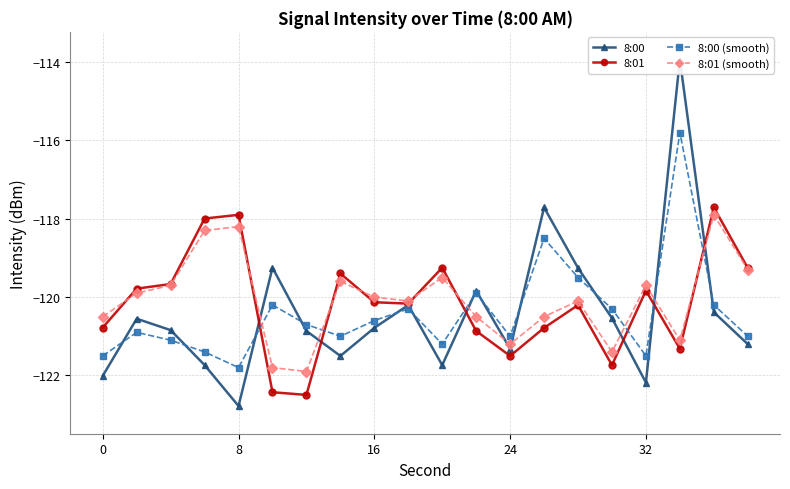

How many lines are shown in the chart?

4